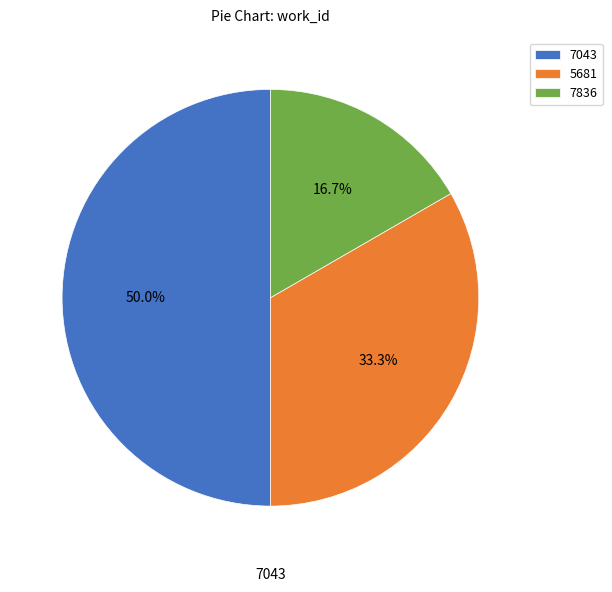

Which slice is the largest?

7043